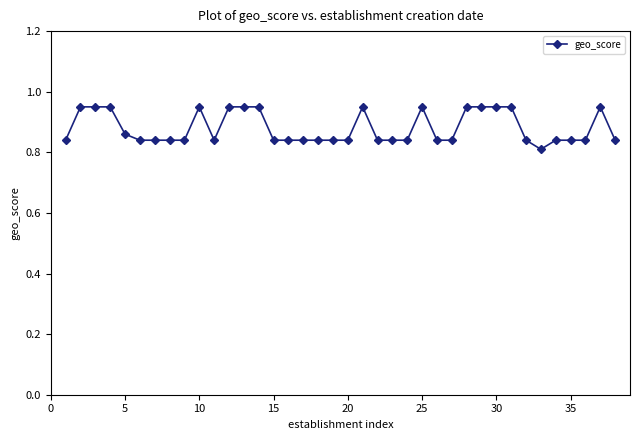

How many lines are shown in the chart?

1